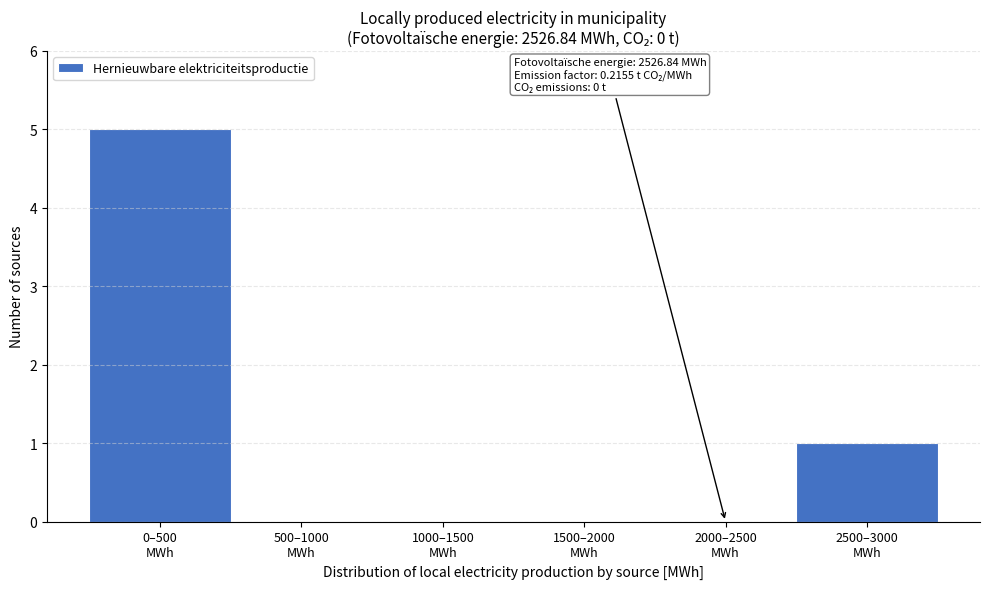

What is the maximum value shown in the chart?

5